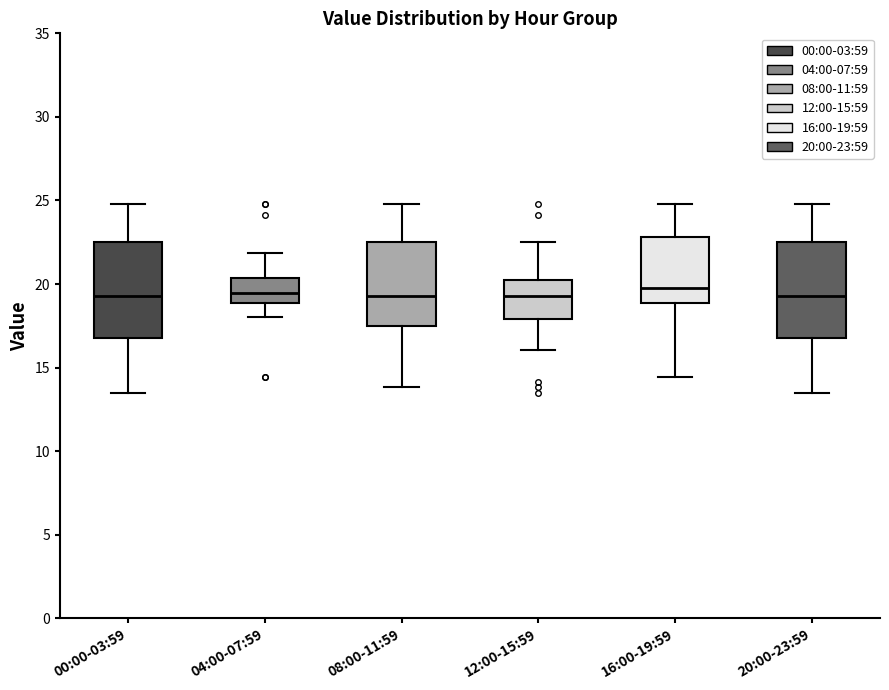

Where does the lower whisker of the box for 16:00-19:59 end on the y-axis? The values are not printed on the chart, so give them approximately, as read against the axis.

14.5